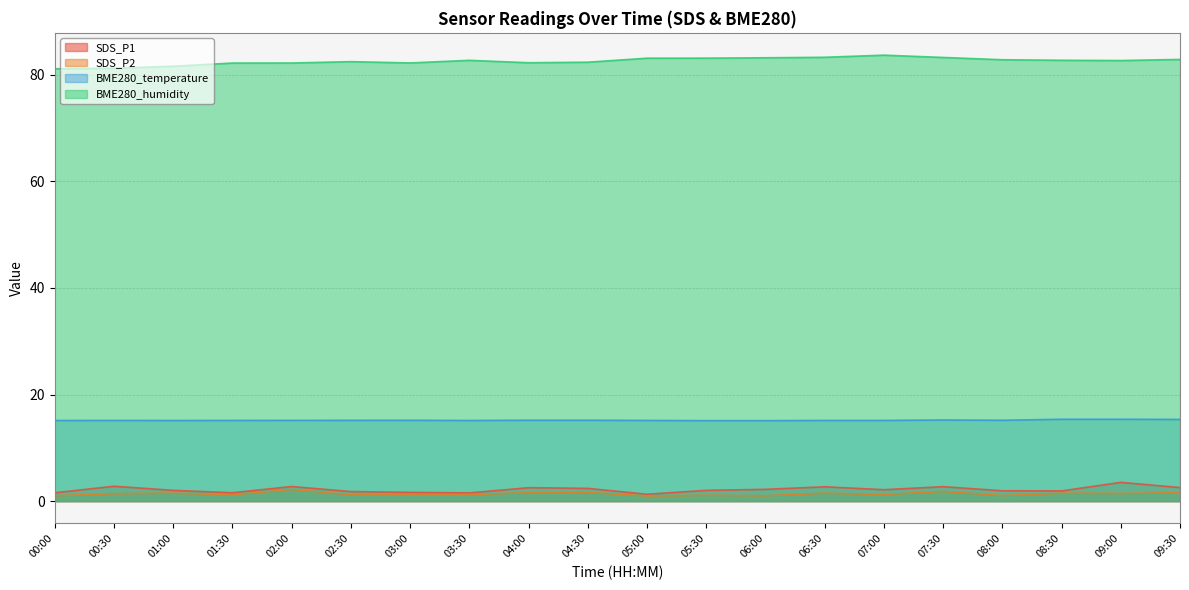

Reading left to right, extract all data points from this chart.

SDS_P1: 00:00=1.6	00:30=2.8	01:00=2.0	01:30=1.6	02:00=2.8	02:30=1.8	03:00=1.6	03:30=1.6	04:00=2.5	04:30=2.4	05:00=1.3	05:30=2.0	06:00=2.2	06:30=2.7	07:00=2.1	07:30=2.7	08:00=1.9	08:30=1.9	09:00=3.5	09:30=2.5
SDS_P2: 00:00=1.0	00:30=1.4	01:00=1.5	01:30=1.2	02:00=2.2	02:30=1.2	03:00=1.2	03:30=1.2	04:00=1.6	04:30=1.6	05:00=1.0	05:30=1.1	06:00=1.0	06:30=1.5	07:00=1.2	07:30=1.8	08:00=1.1	08:30=1.5	09:00=1.4	09:30=1.6
BME280_temperature: 00:00=15.1	00:30=15.1	01:00=15.1	01:30=15.1	02:00=15.2	02:30=15.2	03:00=15.2	03:30=15.1	04:00=15.2	04:30=15.2	05:00=15.1	05:30=15.1	06:00=15.1	06:30=15.1	07:00=15.1	07:30=15.2	08:00=15.2	08:30=15.4	09:00=15.4	09:30=15.3
BME280_humidity: 00:00=81.1	00:30=81.2	01:00=81.5	01:30=82.2	02:00=82.2	02:30=82.4	03:00=82.2	03:30=82.7	04:00=82.2	04:30=82.3	05:00=83.1	05:30=83.1	06:00=83.1	06:30=83.2	07:00=83.6	07:30=83.2	08:00=82.8	08:30=82.7	09:00=82.6	09:30=82.8